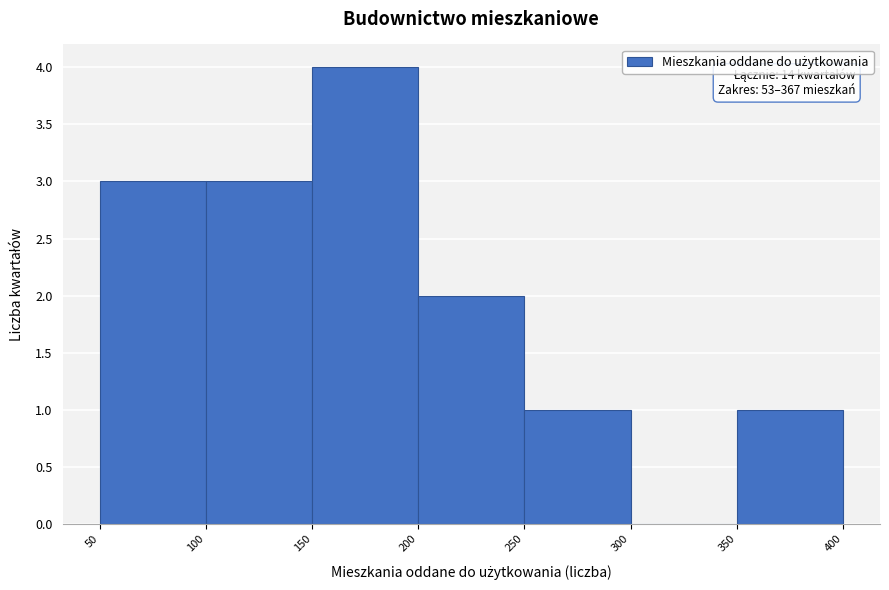

Which range on the x-axis has the tallest bar?

150 to 200